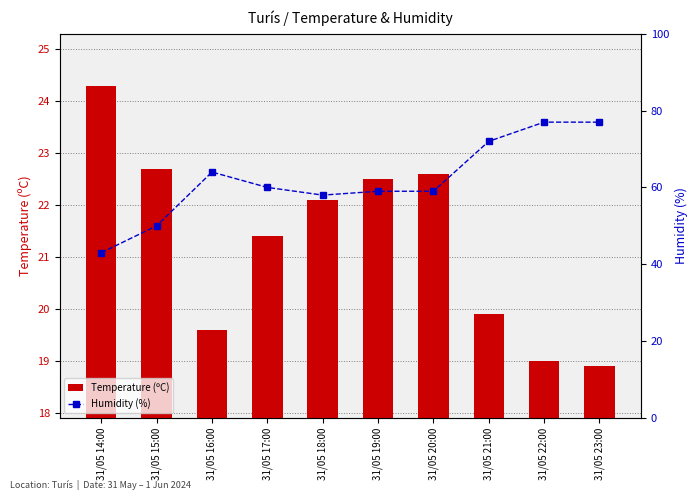

Which has a higher value, 31/05 17:00 or 31/05 20:00?

31/05 20:00